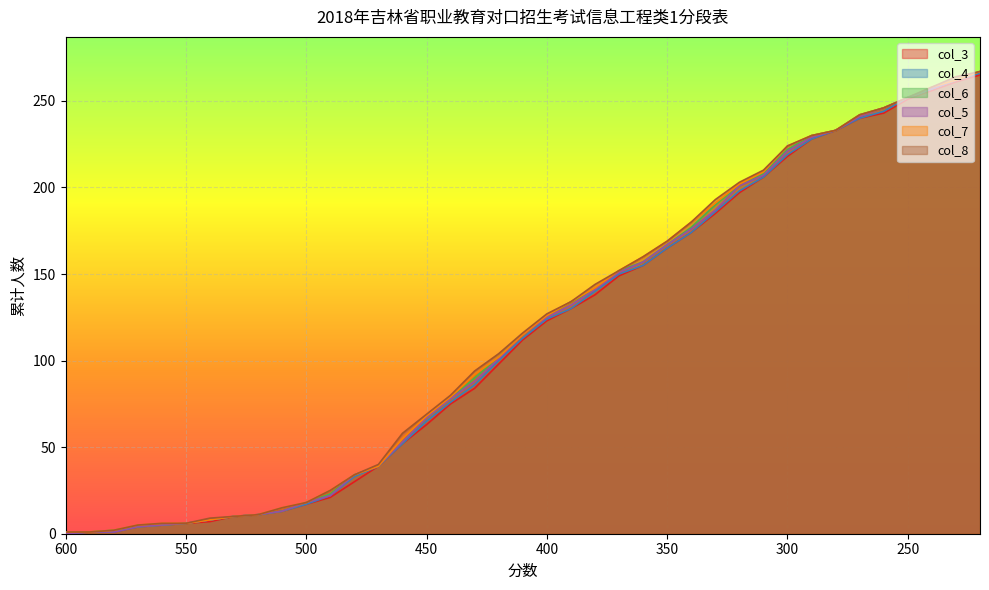

At 370, list the series in order from largest to smallest.

col_6, col_7, col_8, col_5, col_4, col_3